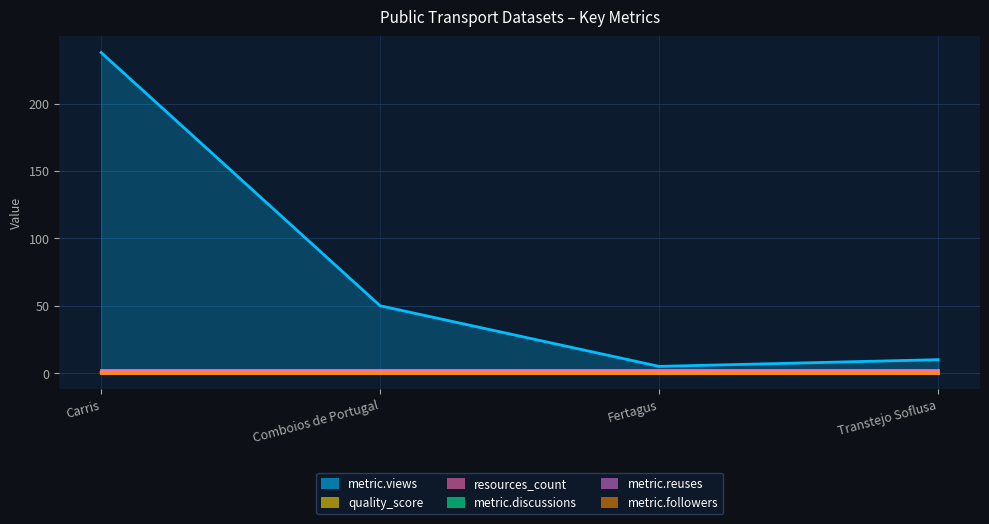

What is the label of the 2nd point from the right?

Fertagus